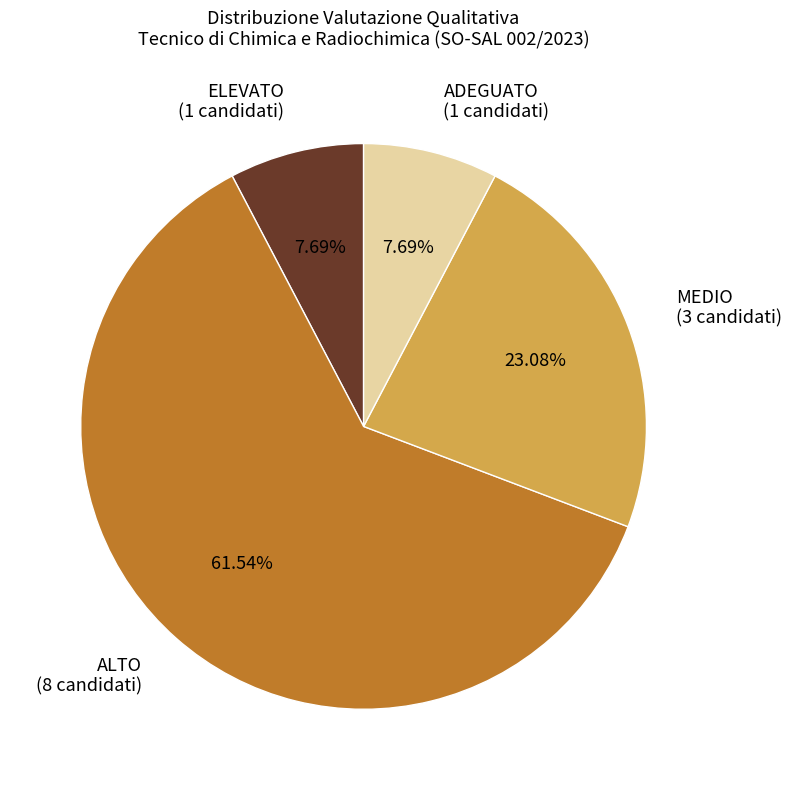

Is there any slice that represents more than half of the pie?

Yes